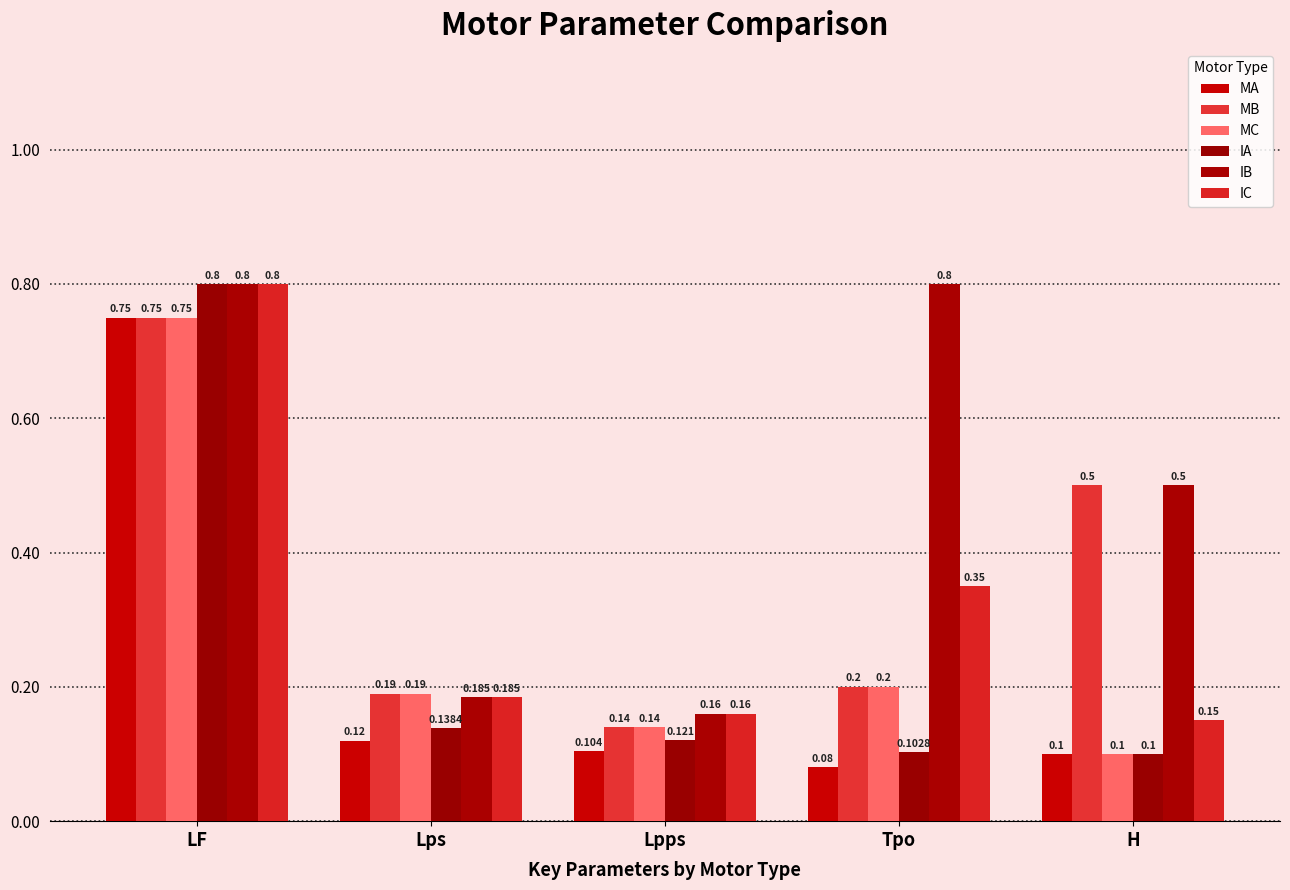

Rank the series at Lpps from highest to lowest value.

IB, IC, MB, MC, IA, MA